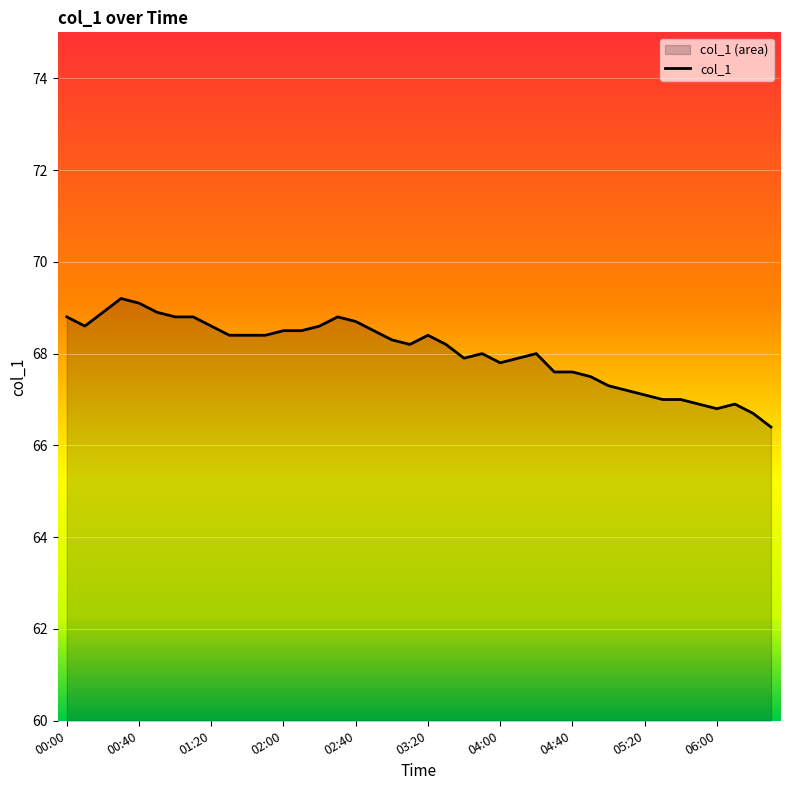

True or false: the data shows 16.3 at 2024/01/26 01:00.

False